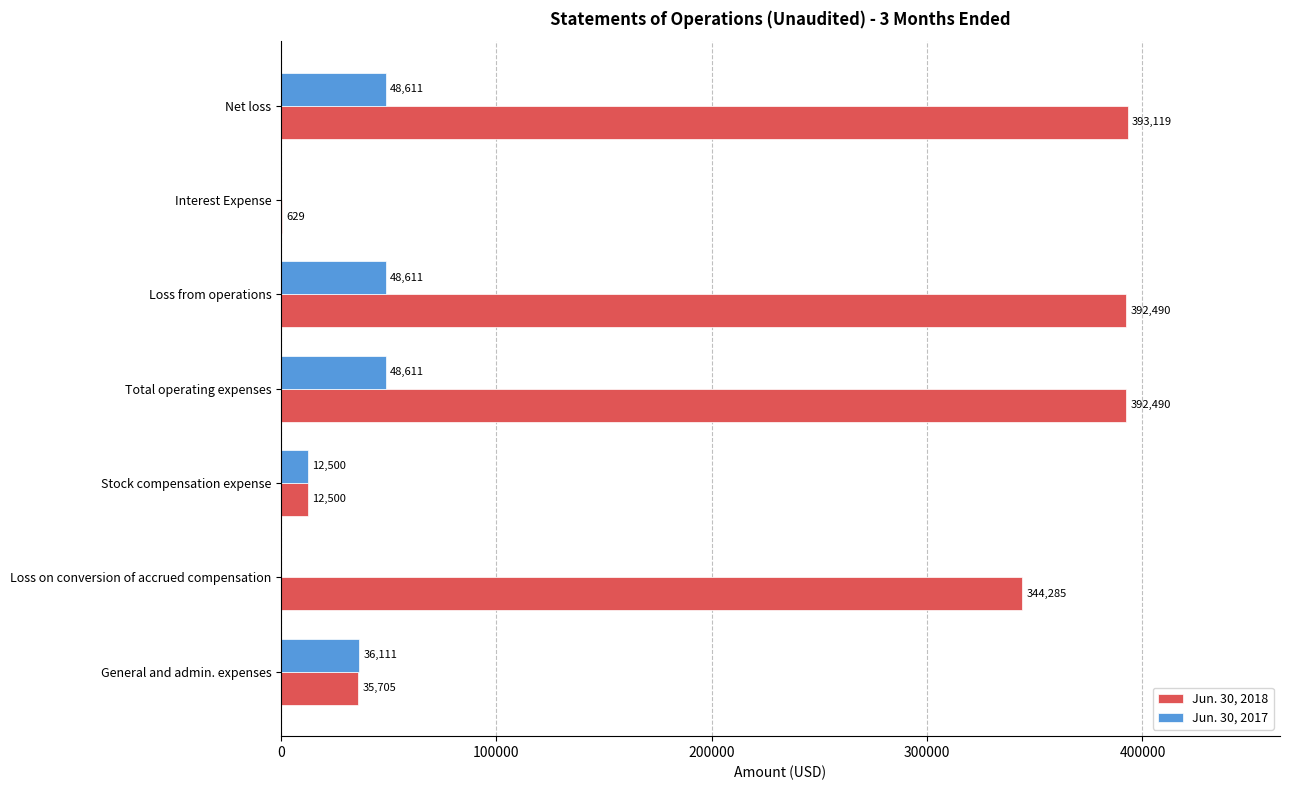

Which category has the highest value across all series?

Net loss